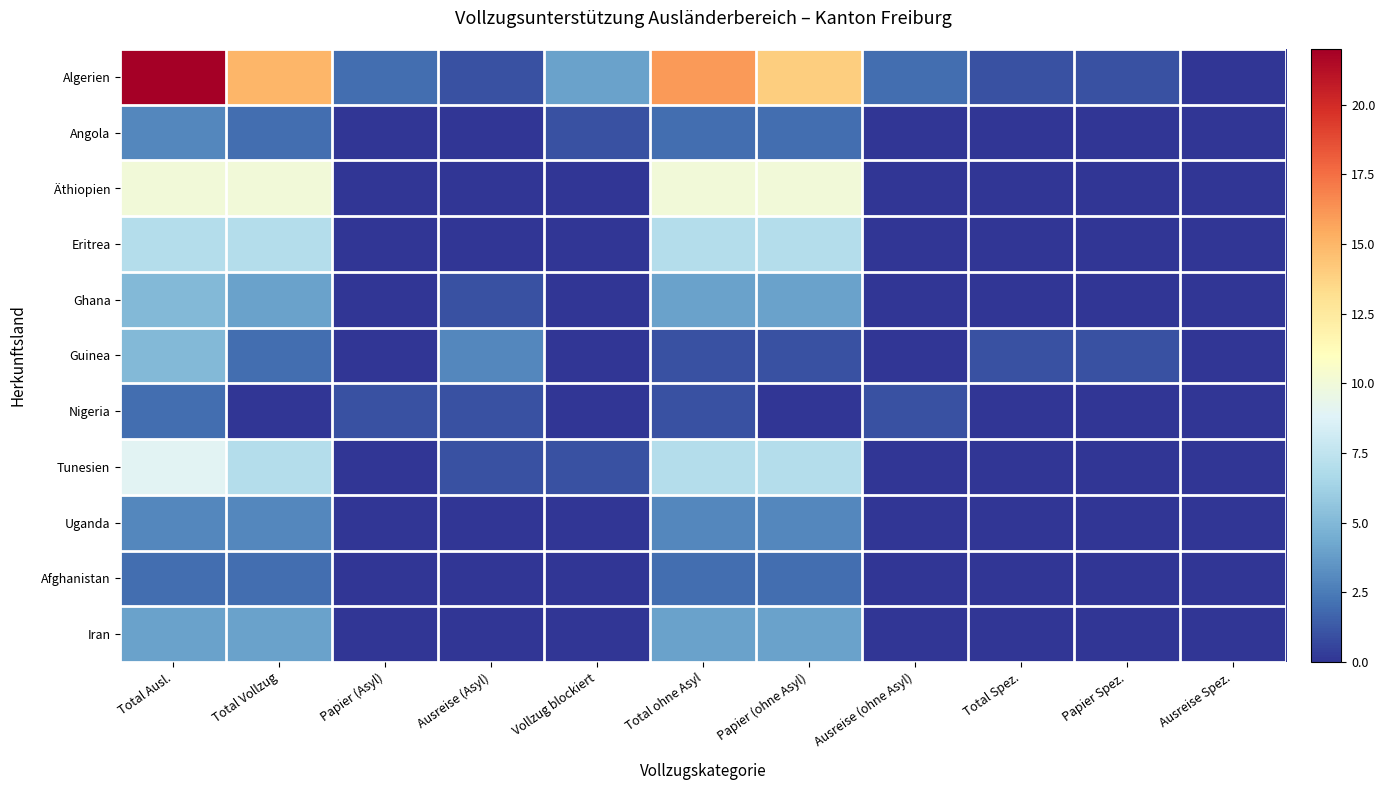

Which series has the largest total across all categories?

Algerien